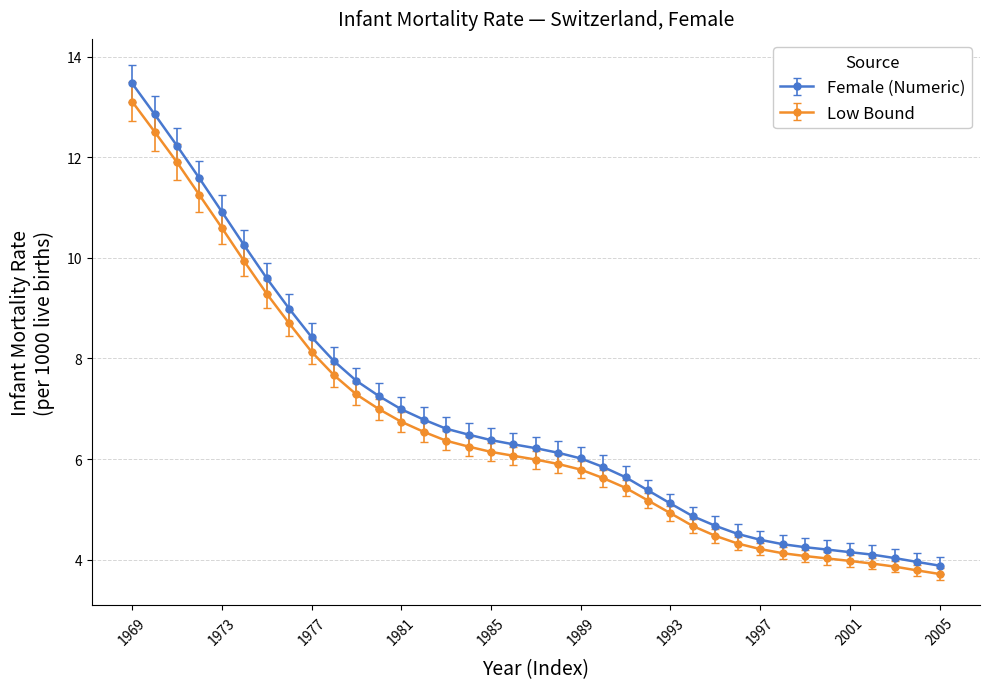

What is the maximum value for Low Bound?

13.1